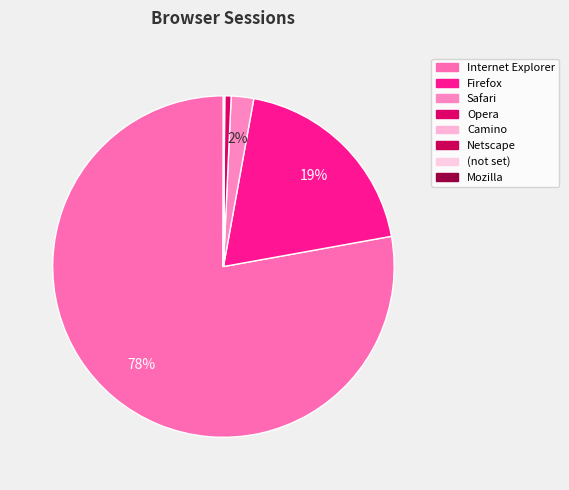

To the nearest percent, what percentage of the pie is Opera?

1%